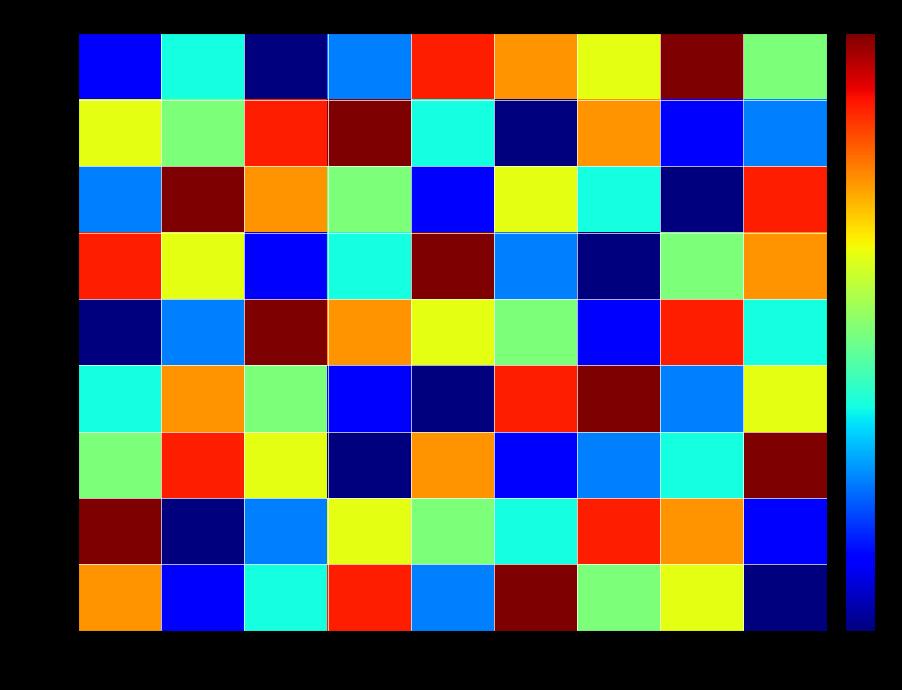

At which category is the sum across all series the highest?

col1